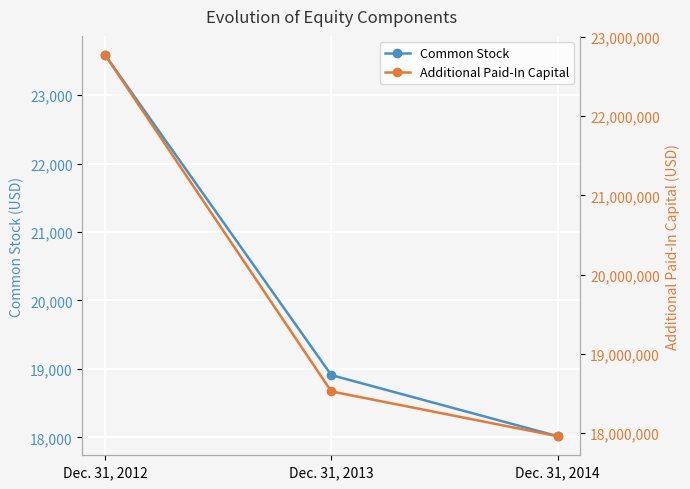

Reading left to right, list all the values displayed in this chart.

Common Stock: 23586	18910	18017
Additional Paid-In Capital: 22774875	18523039	17956982